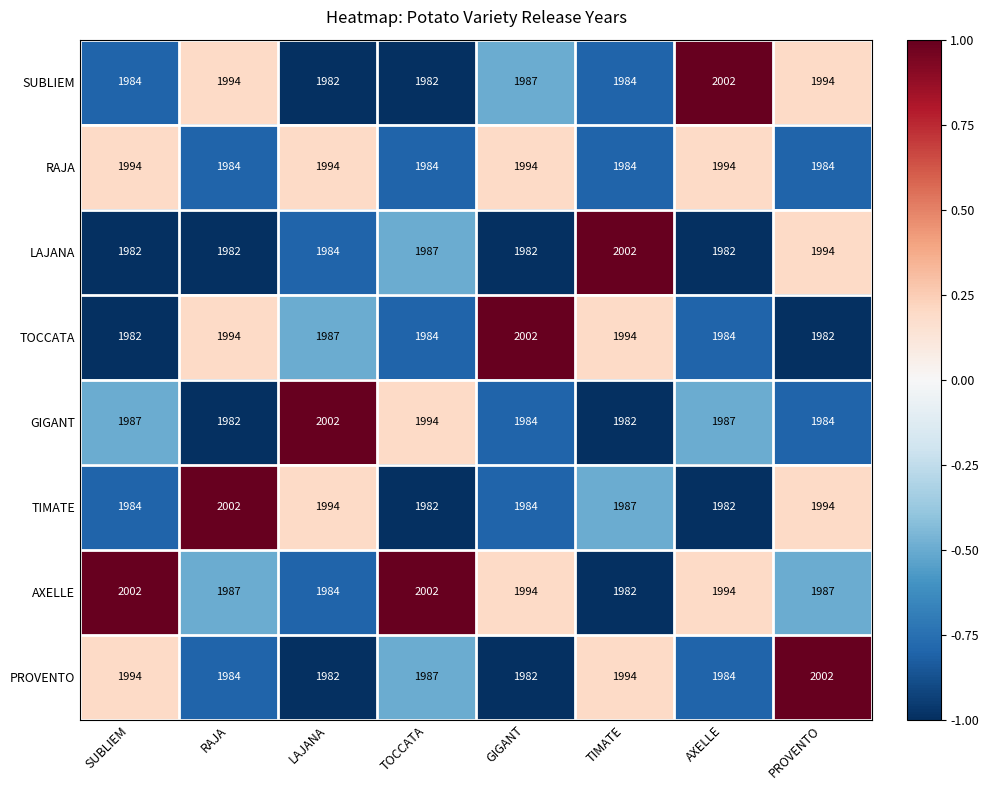

What value does the GIGANT series have at LAJANA, to the nearest 5?

2000